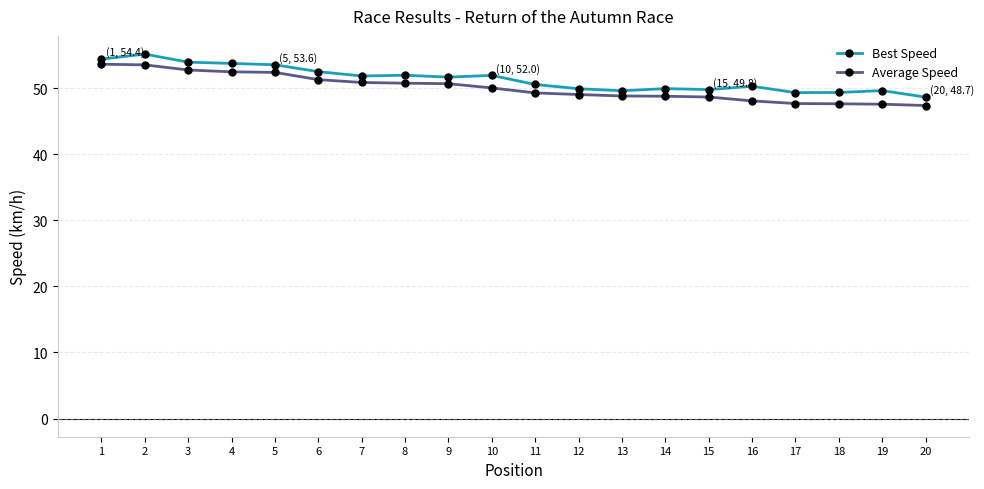

Is it true that Average Speed equals 52.4 at 5?

True